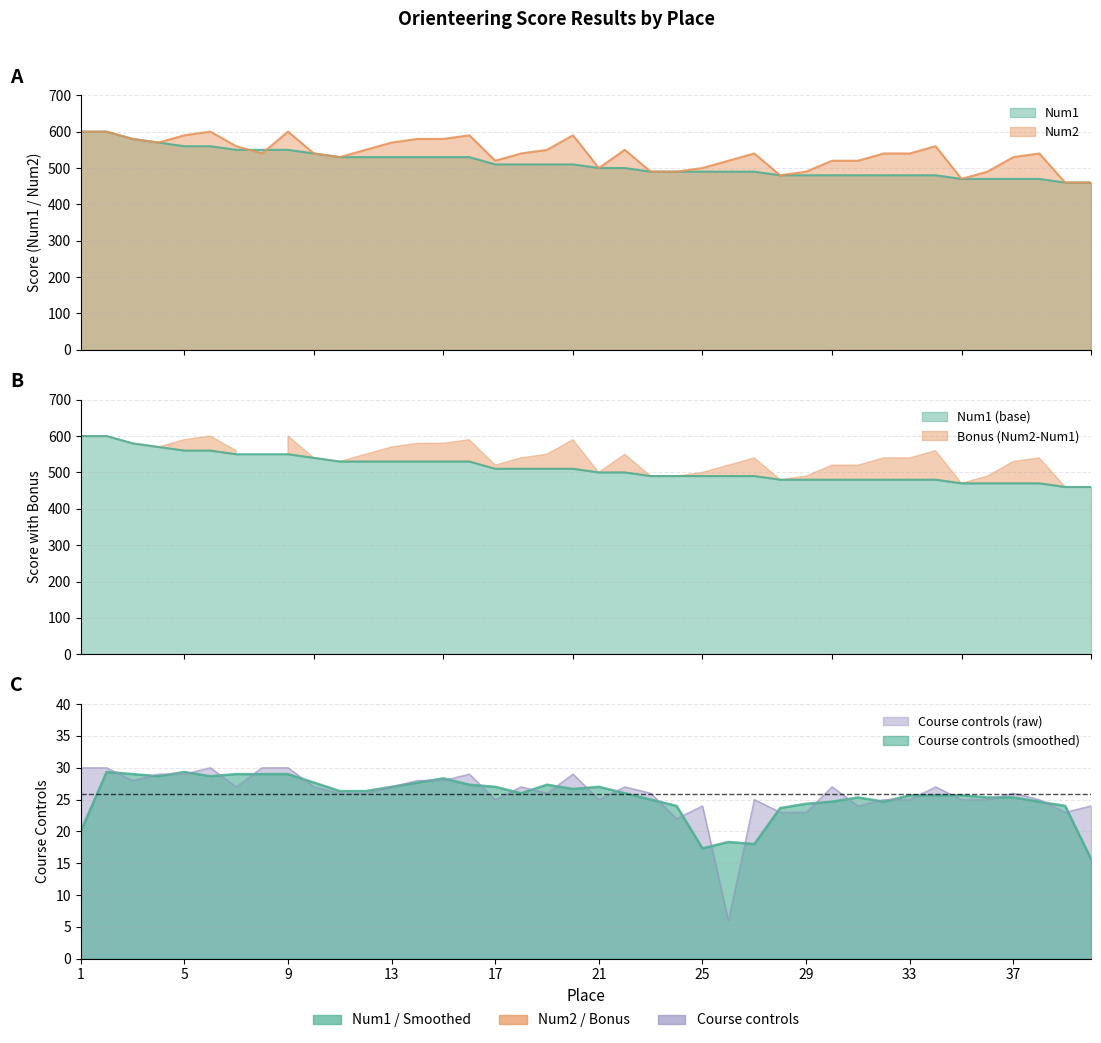

True or false: Course controls and Num2 intersect in this chart.

False